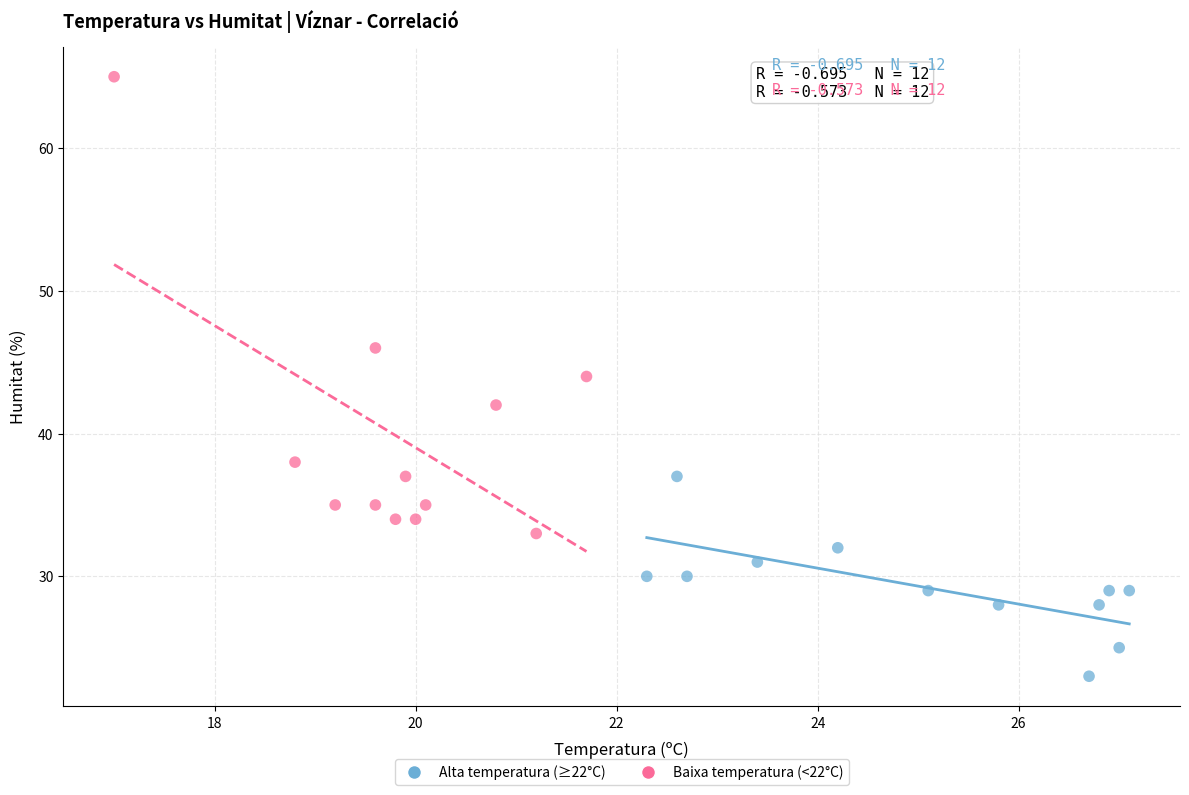

Which series reaches the maximum Y coordinate?

Baixa temperatura (<22°C)